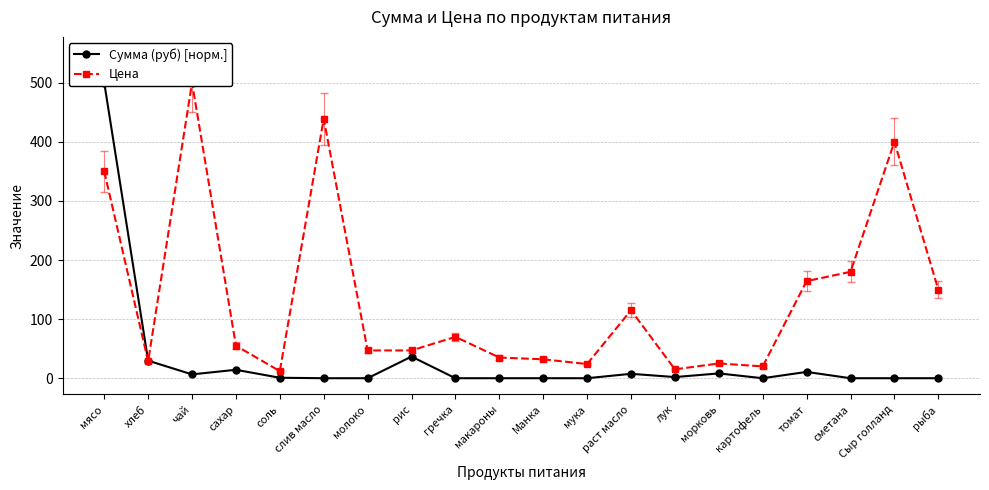

How many lines are shown in the chart?

2